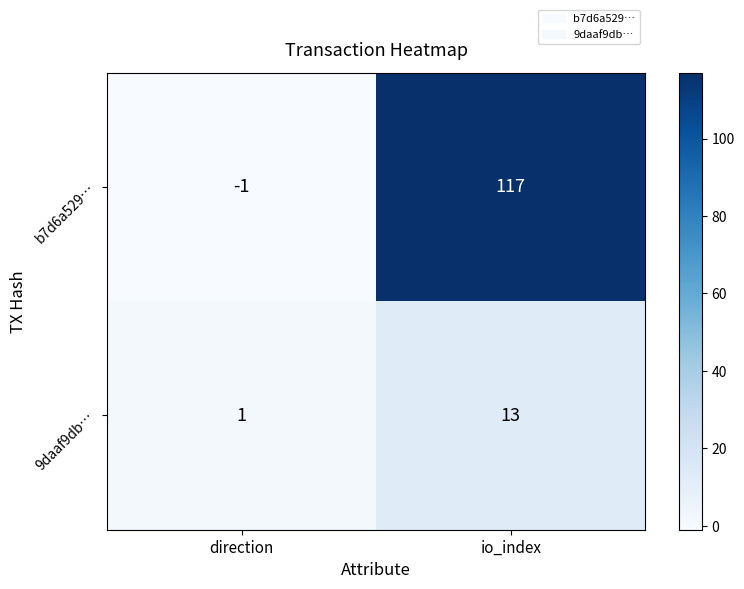

Which category has the highest value across all series?

io_index